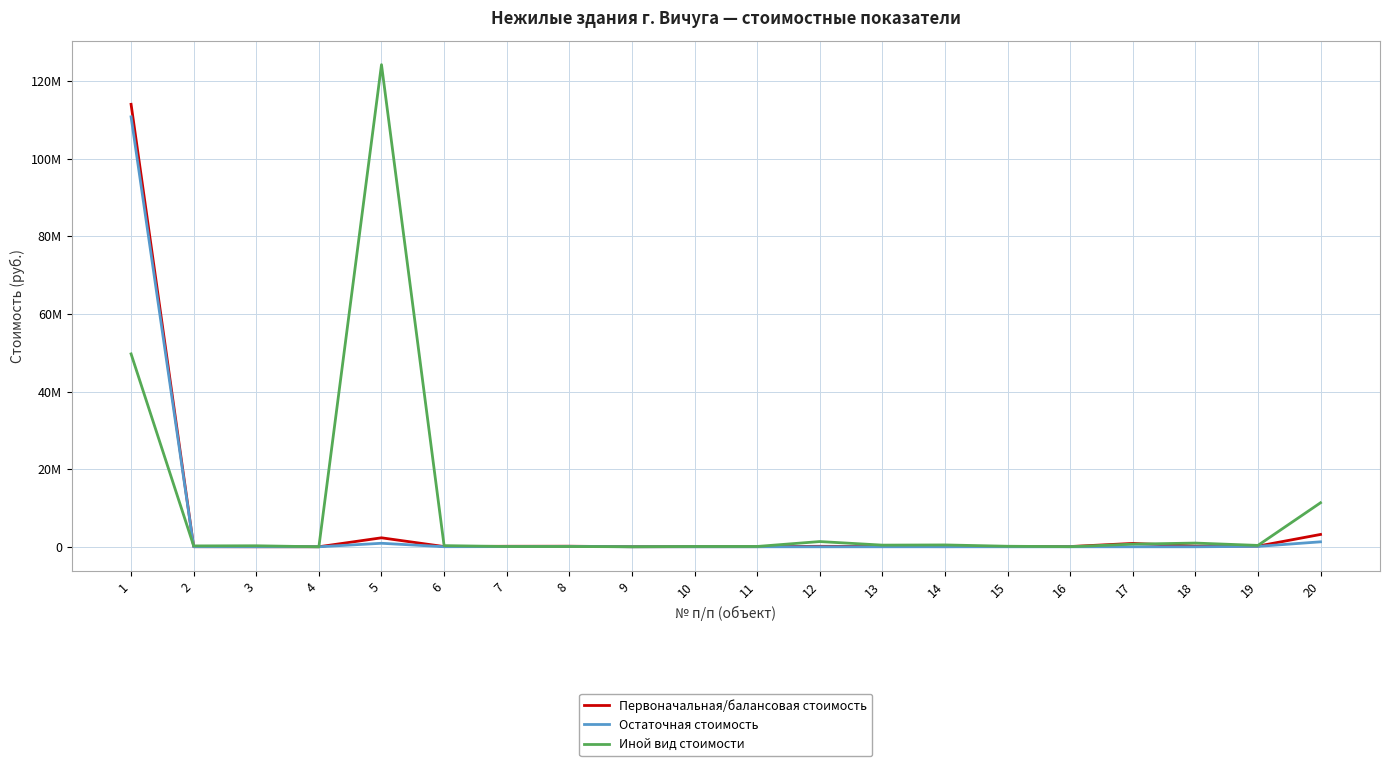

What are all the series names shown in the legend?

Первоначальная/балансовая стоимость, Остаточная стоимость, Иной вид стоимости